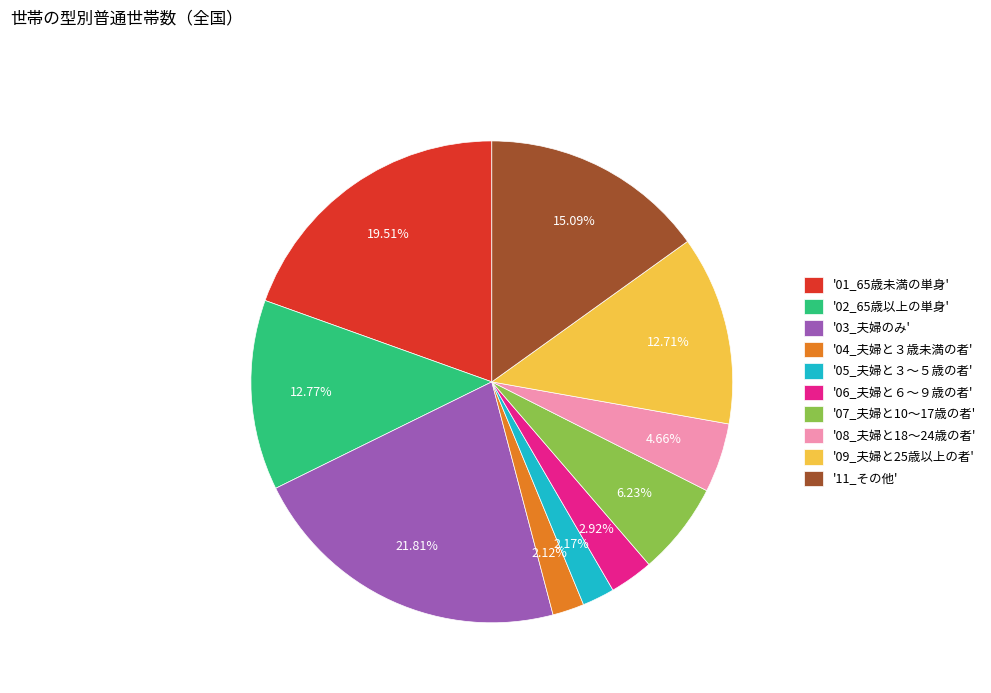

To the nearest percent, what is the difference between the largest and smallest slice percentages?

20%